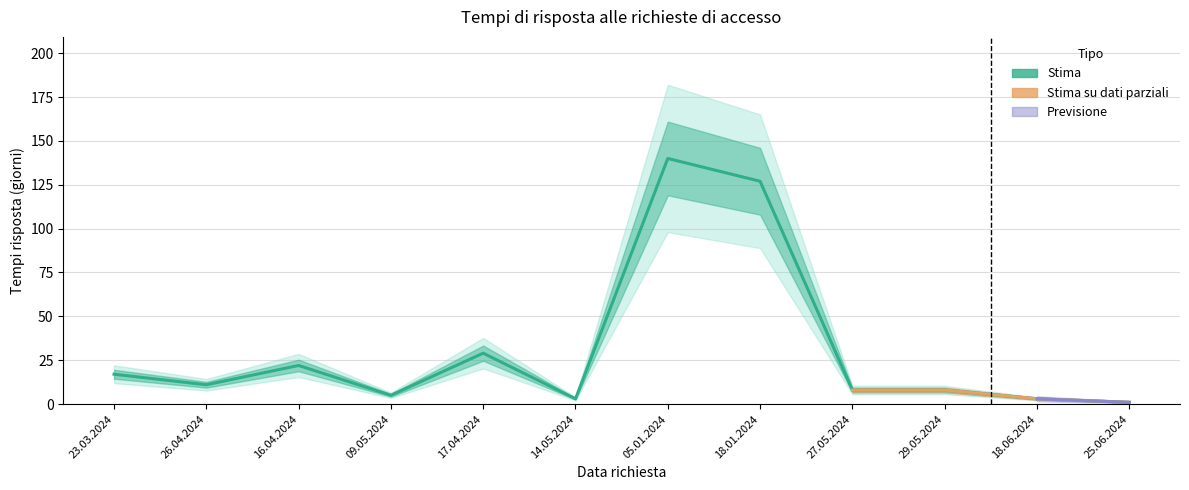

What value does the data have at 26.04.2024, to the nearest 10?

10